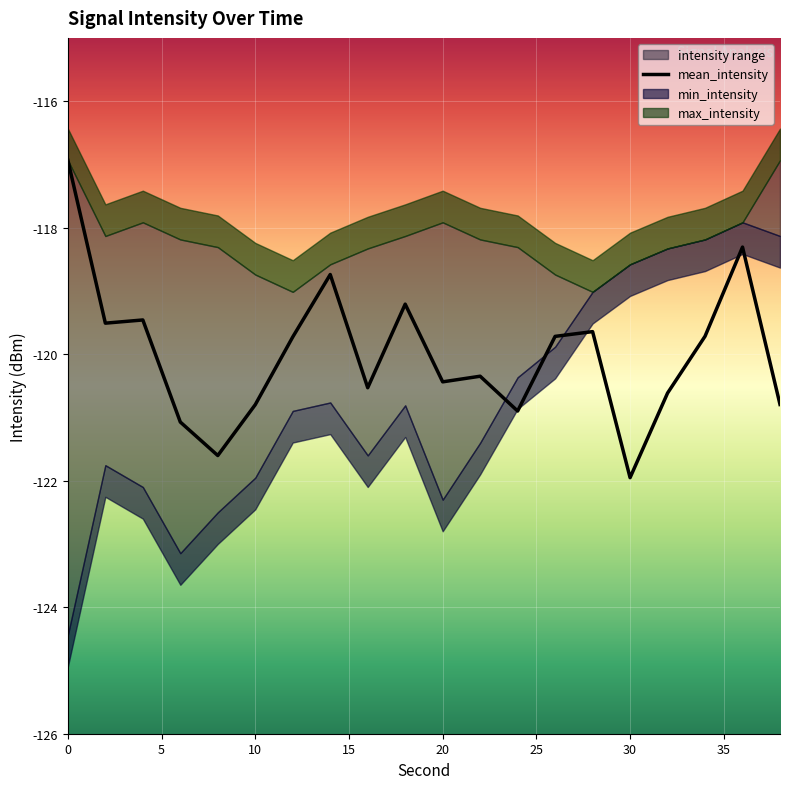

How many data points are less than -119?

17